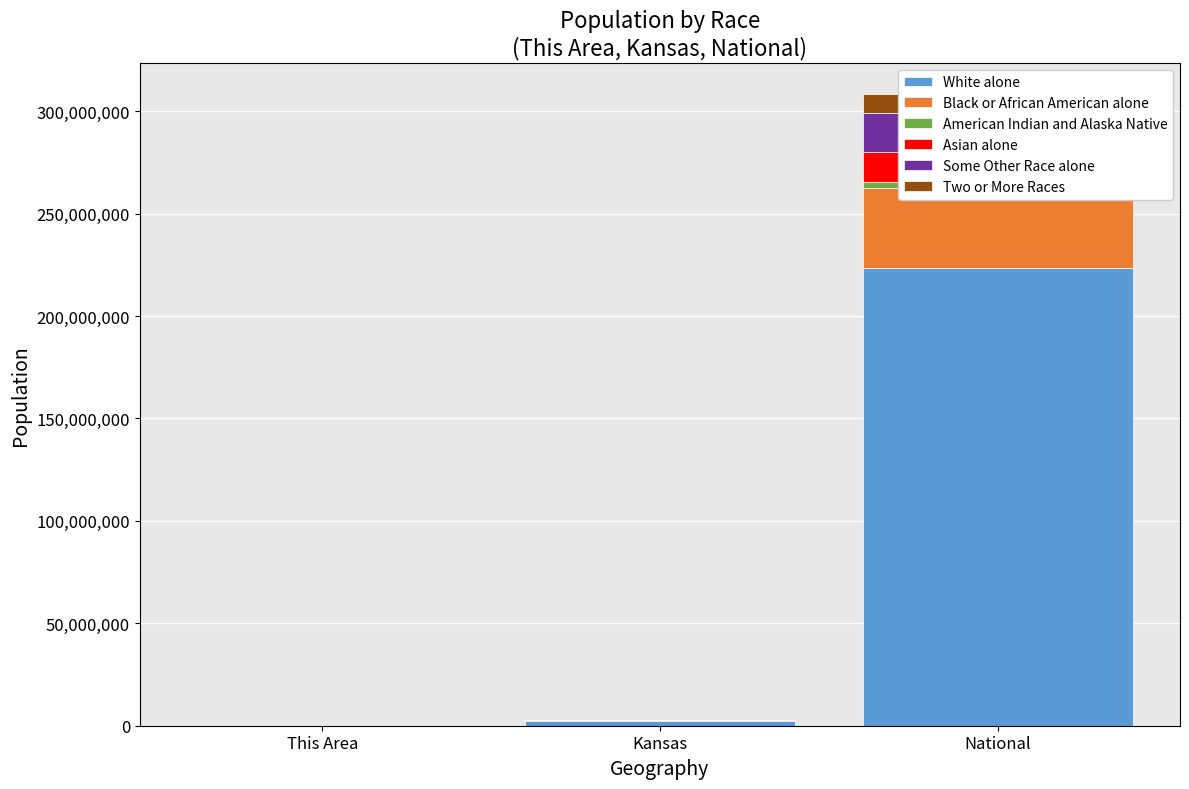

How many bars are there in each group?

6